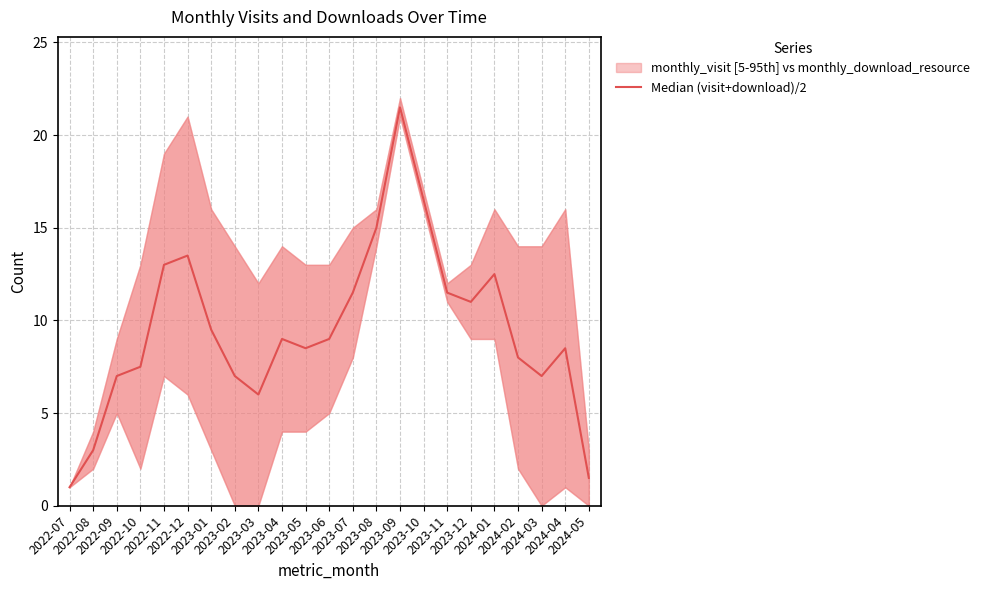

At which label is the value closest to 11?

2023-12